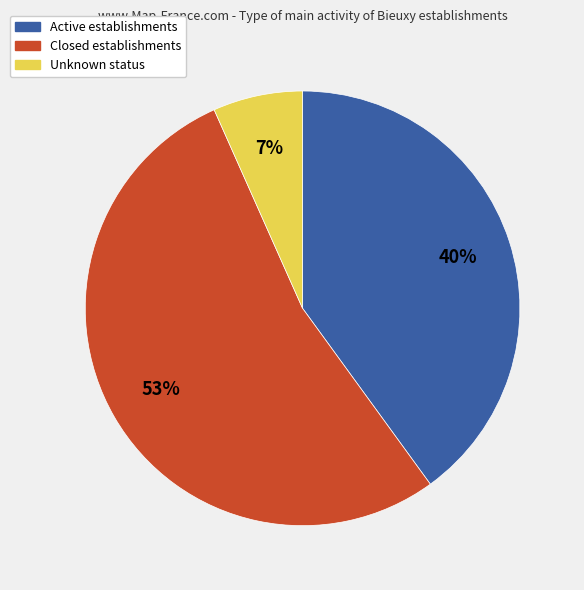

To the nearest percent, what is the average slice percentage?

33%